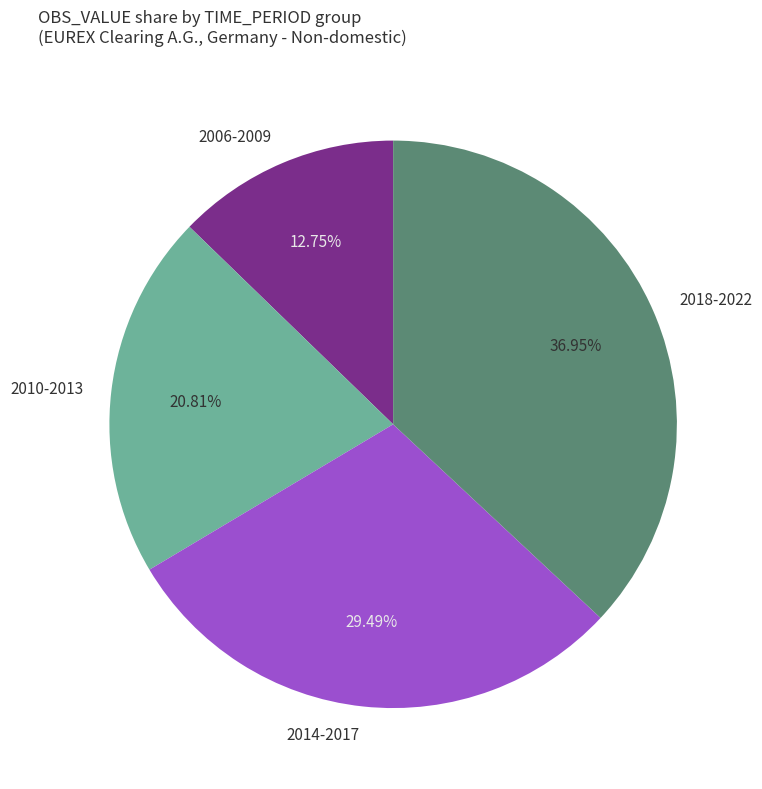

Does any single category account for the majority?

No